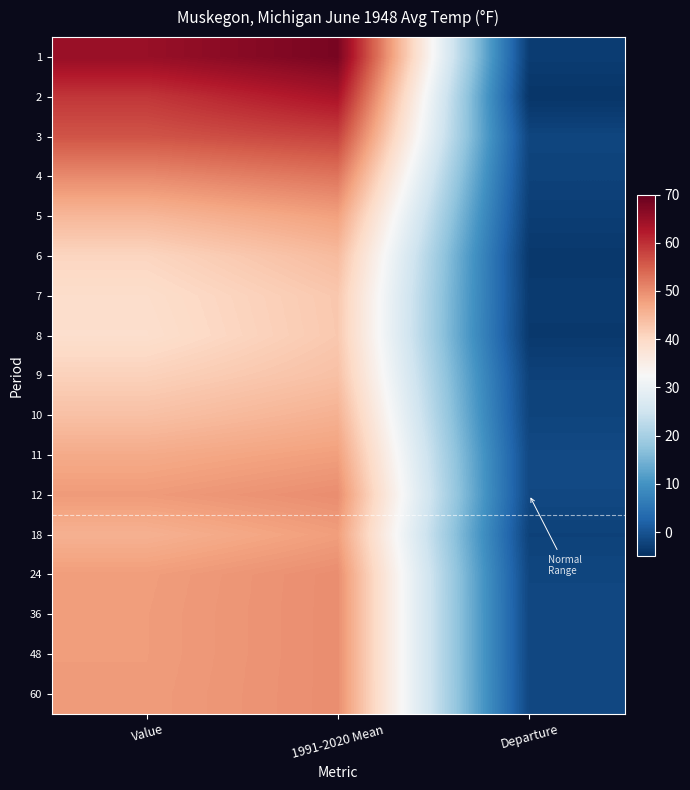

Reading left to right, transcribe all the data shown in this chart.

1: Value=65.0	1991-2020 Mean=68.1	Departure=-3.1
2: Value=59.2	1991-2020 Mean=63.3	Departure=-4.1
3: Value=56.1	1991-2020 Mean=58.0	Departure=-1.9
4: Value=50.3	1991-2020 Mean=52.6	Departure=-2.3
5: Value=44.9	1991-2020 Mean=47.8	Departure=-2.9
6: Value=40.6	1991-2020 Mean=44.3	Departure=-3.7
7: Value=39.2	1991-2020 Mean=42.6	Departure=-3.4
8: Value=38.9	1991-2020 Mean=42.5	Departure=-3.6
9: Value=41.2	1991-2020 Mean=43.6	Departure=-2.4
10: Value=43.6	1991-2020 Mean=45.7	Departure=-2.1
11: Value=46.6	1991-2020 Mean=48.0	Departure=-1.4
12: Value=48.5	1991-2020 Mean=50.0	Departure=-1.5
18: Value=45.7	1991-2020 Mean=48.1	Departure=-2.4
24: Value=48.2	1991-2020 Mean=50.0	Departure=-1.8
36: Value=48.3	1991-2020 Mean=50.0	Departure=-1.7
48: Value=48.3	1991-2020 Mean=50.0	Departure=-1.7
60: Value=48.4	1991-2020 Mean=50.0	Departure=-1.6